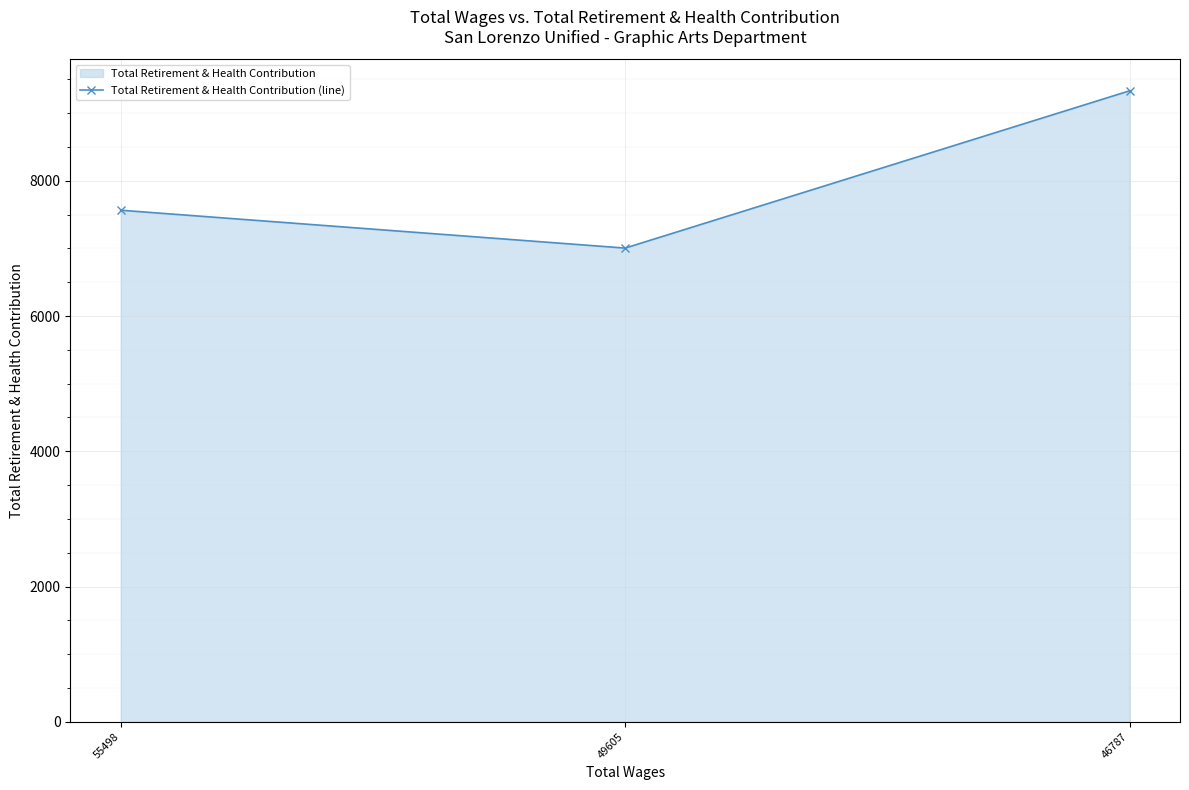

What is the difference between the values at 49605 and 46787?

2326